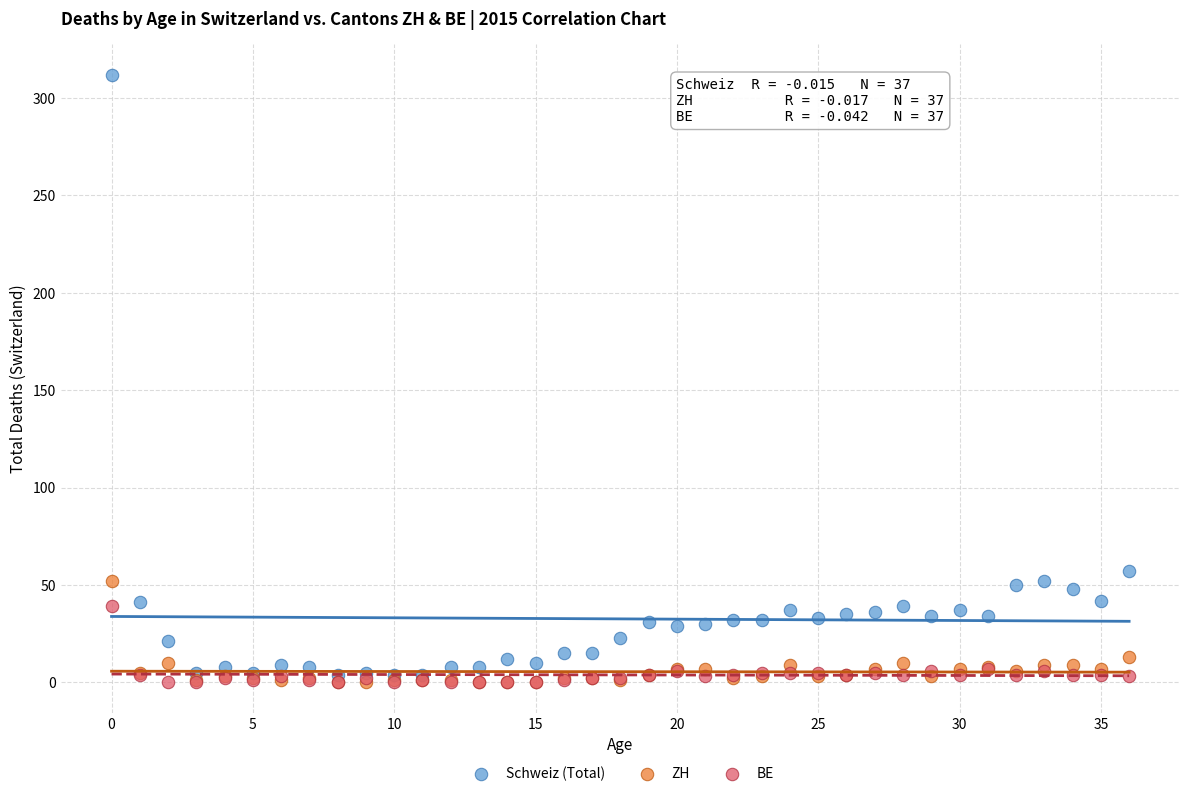

Across all series, what Y value is closest to 156?

57